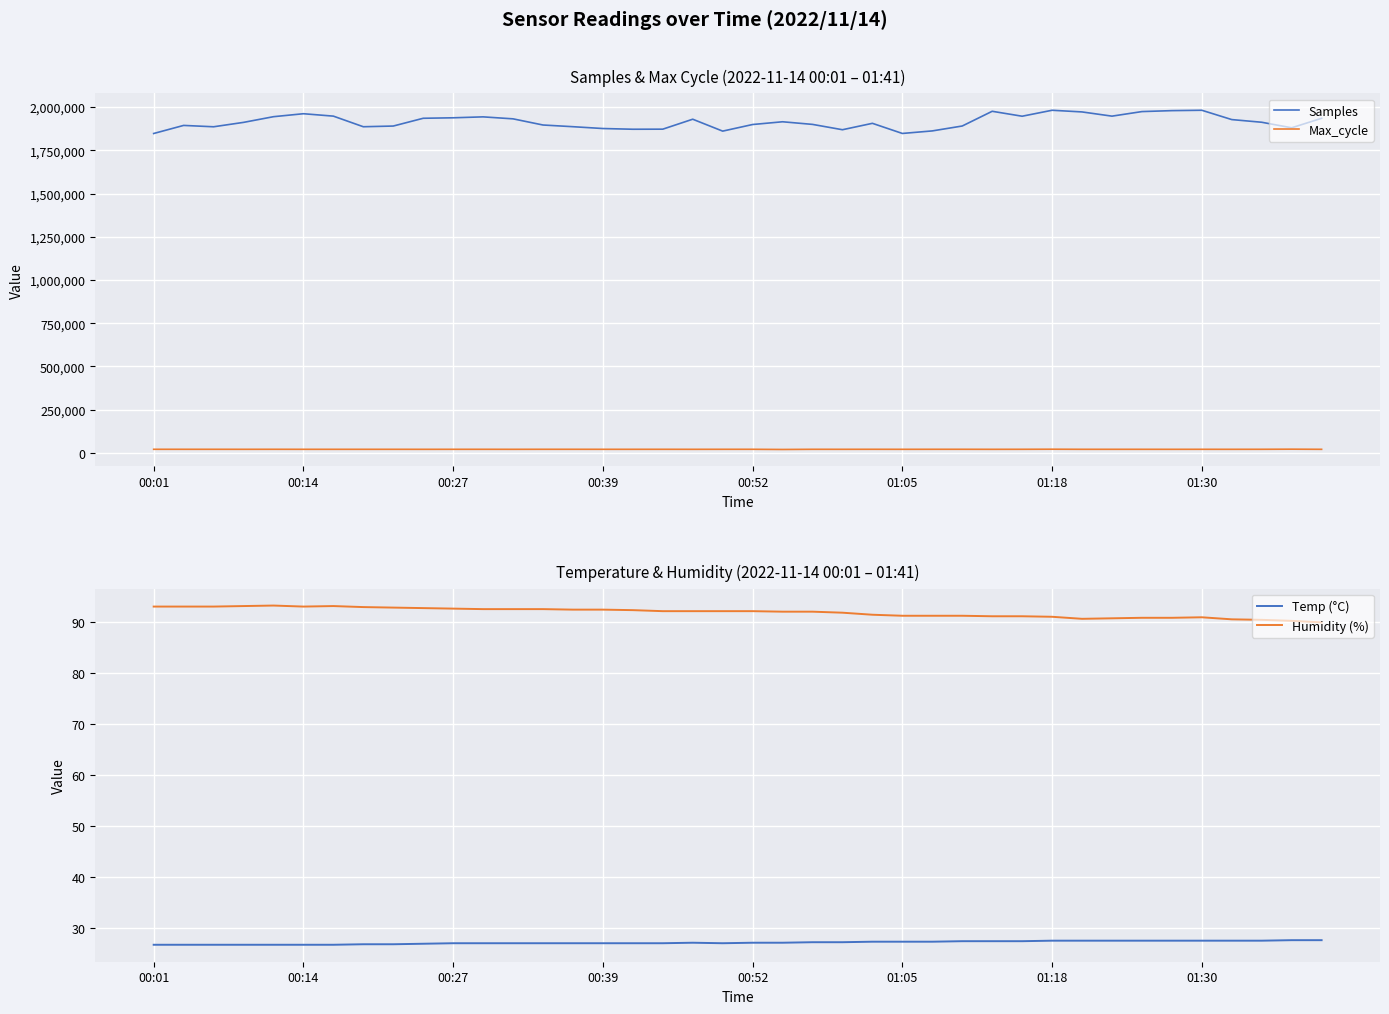

List the series in order of their peak value, lowest first.

Temp (°C), Humidity (%), Max_cycle, Samples